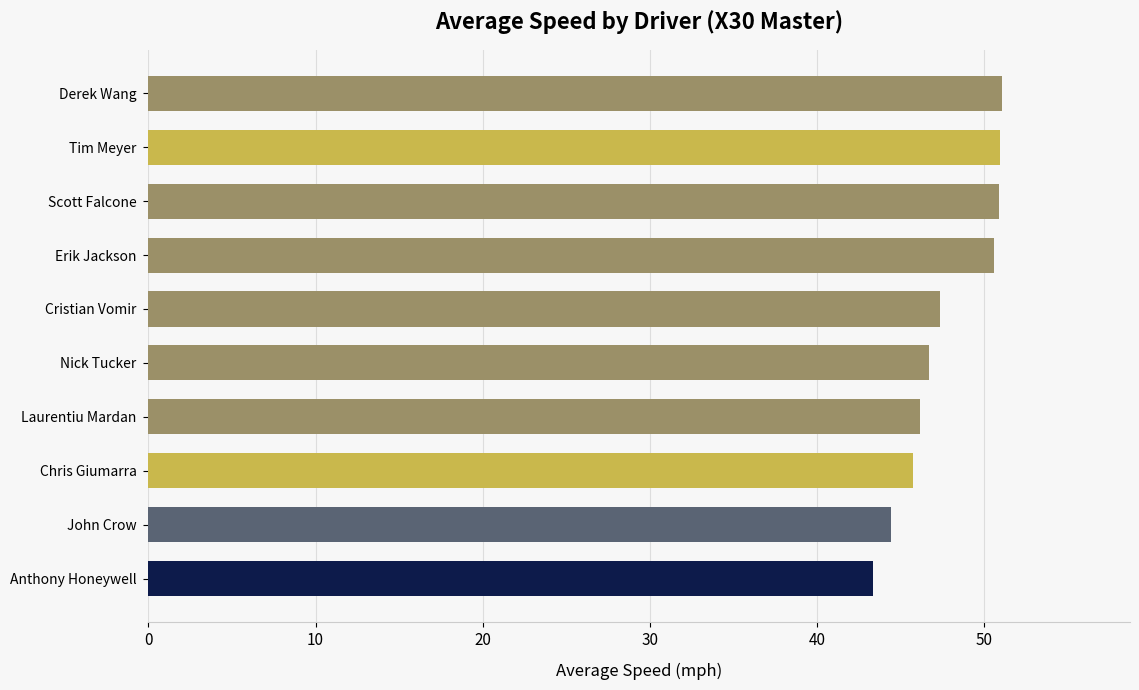

Are the bars grouped side by side (vs. stacked)?

No